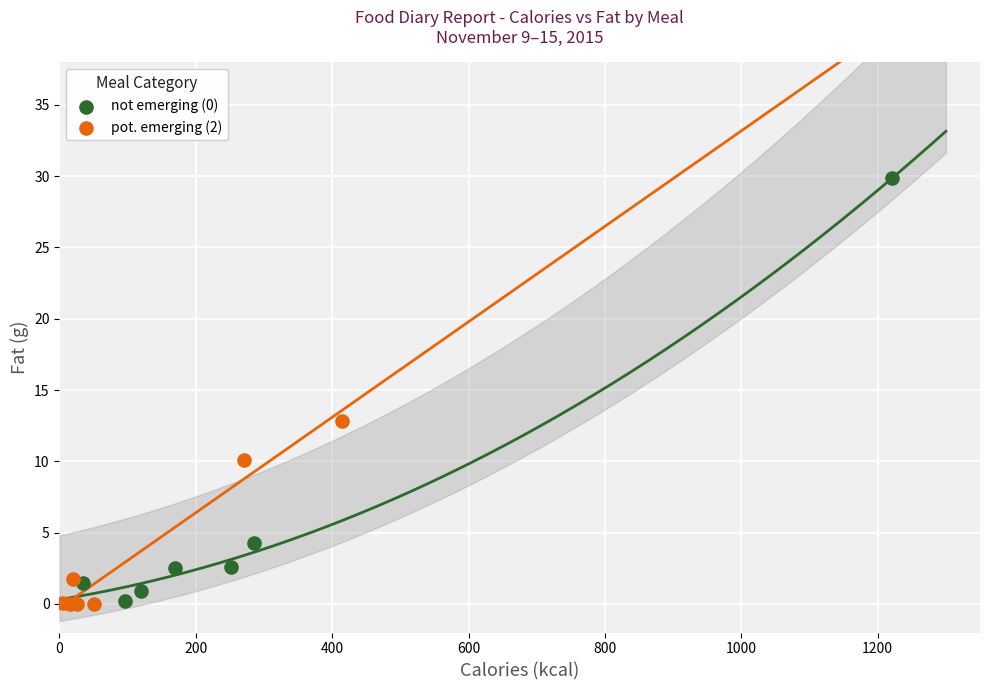

Which series contains the highest Y value?

not emerging (0)